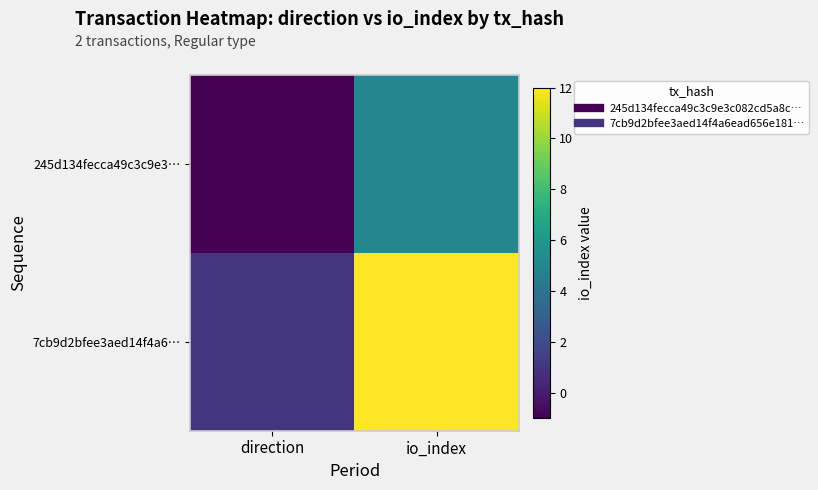

What is the smallest value displayed?

-1